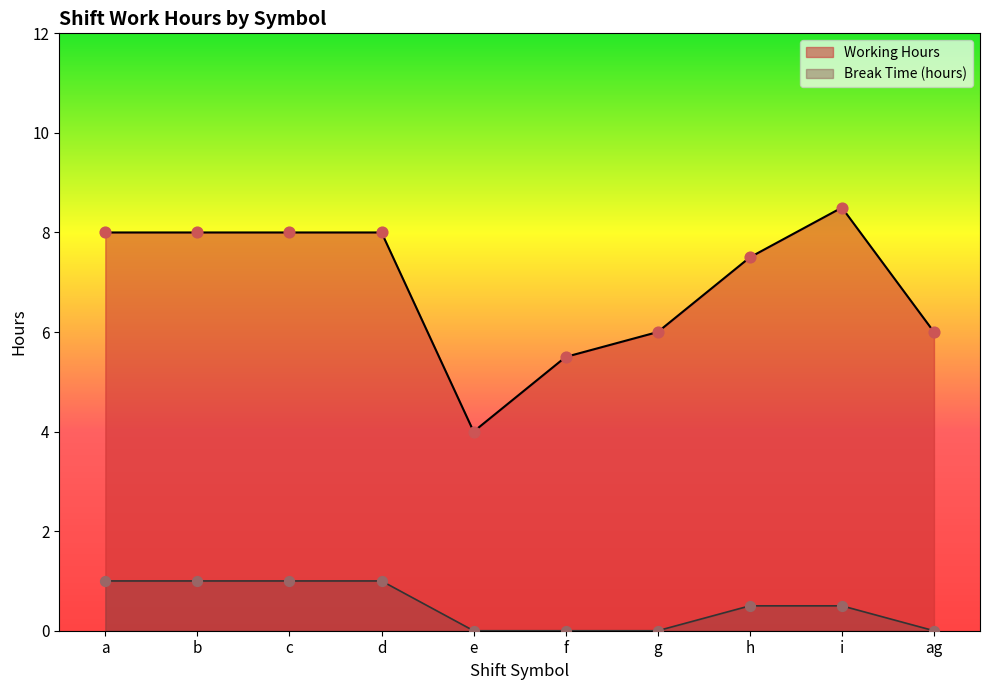

Which series reaches the minimum Y coordinate?

Break Time (hours)